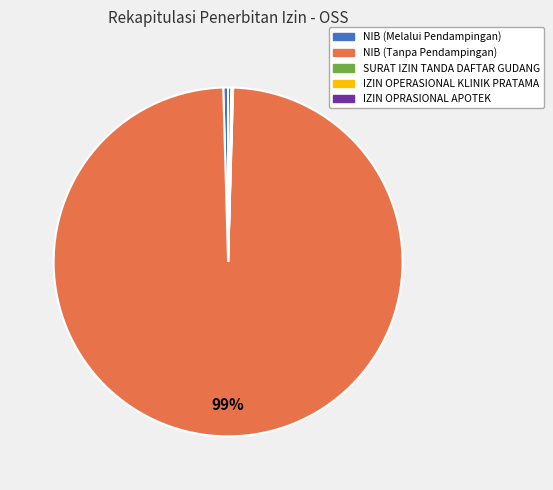

What is the largest slice in the pie chart?

NIB (Tanpa Pendampingan)